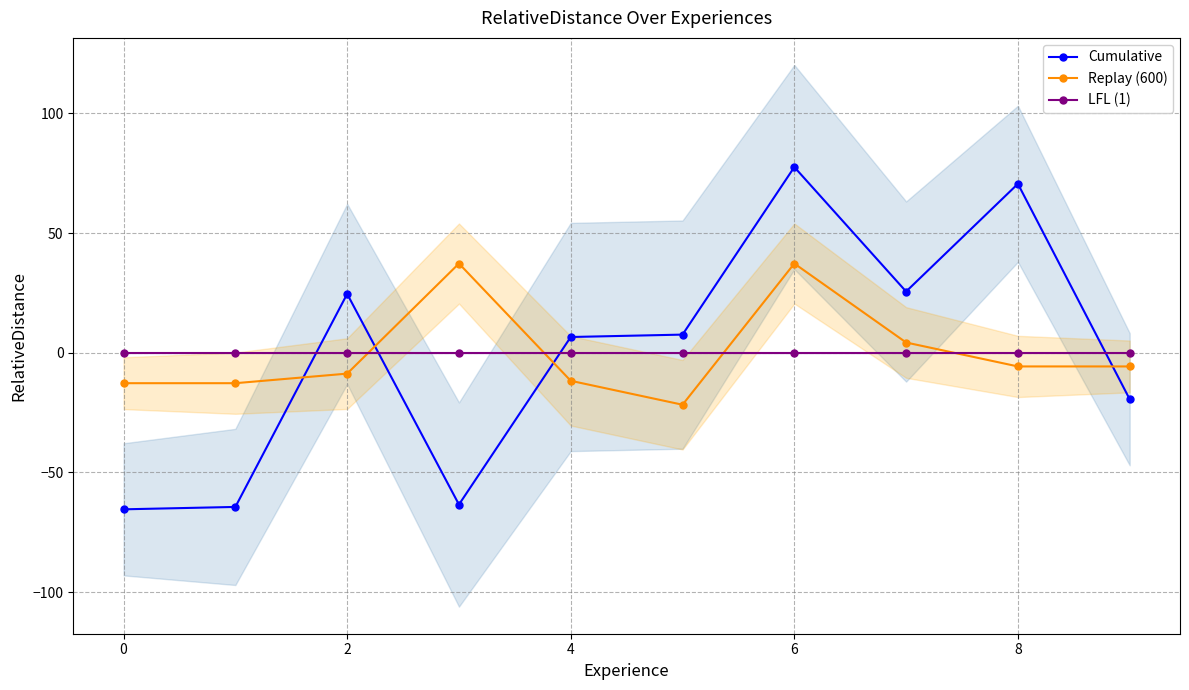

How many lines are shown in the chart?

3